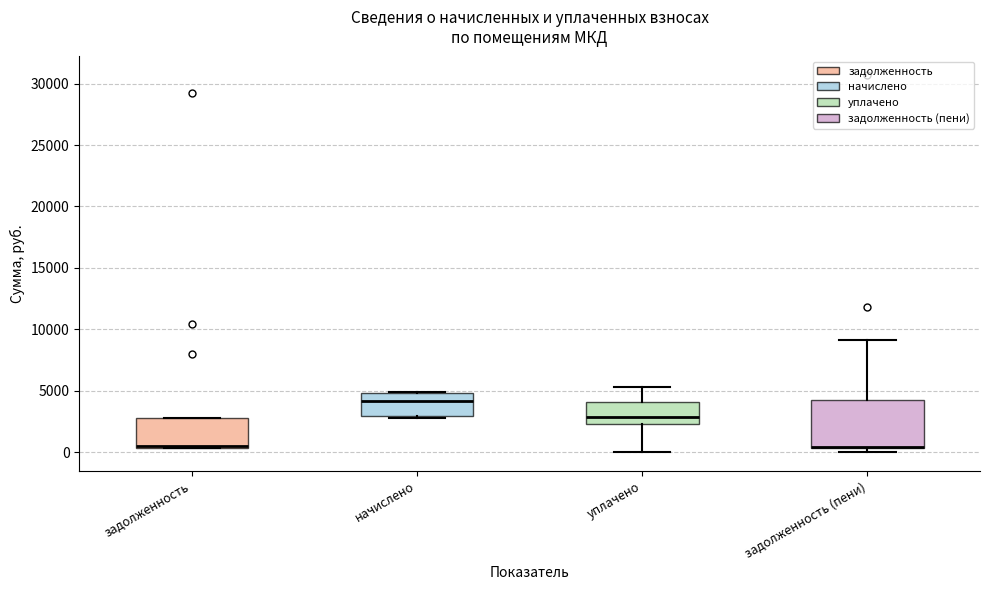

Reading left to right, transcribe this box plot: for each box, give where its median line is, the range the box spans, and where its two whiskers end, as read against the y-axis. The values are not printed on the chart, so give them approximately, as read against the axis.

задолженность: median 500 (just above the box's lower edge), box 500 to 3000, whiskers 500 to 3000
начислено: median 4000, box 3000 to 5000, whiskers 3000 (just below the box's lower edge) to 5000
уплачено: median 3000, box 2500 to 4000, whiskers 0 to 5500
задолженность (пени): median 500, box 500 to 4500, whiskers 0 to 9000